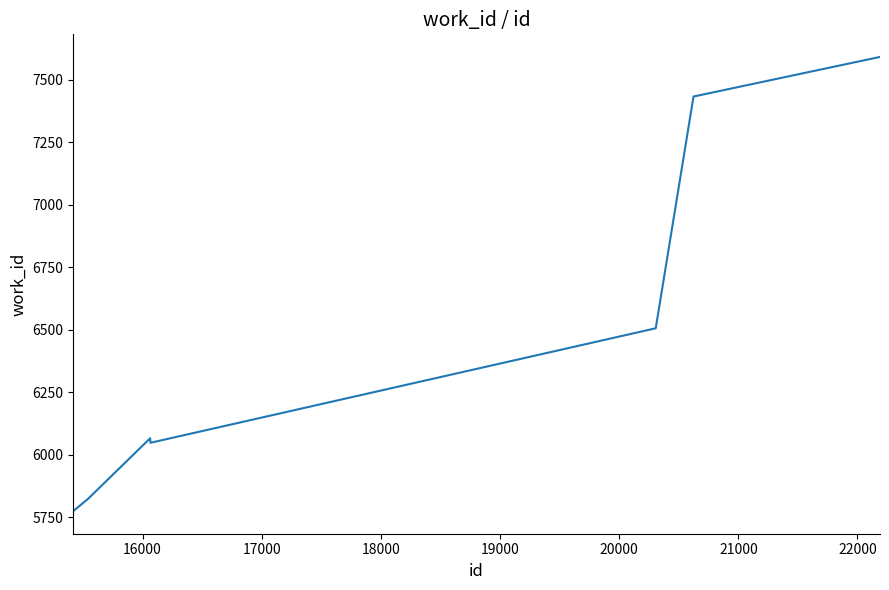

What is the maximum value shown in the chart?

7591